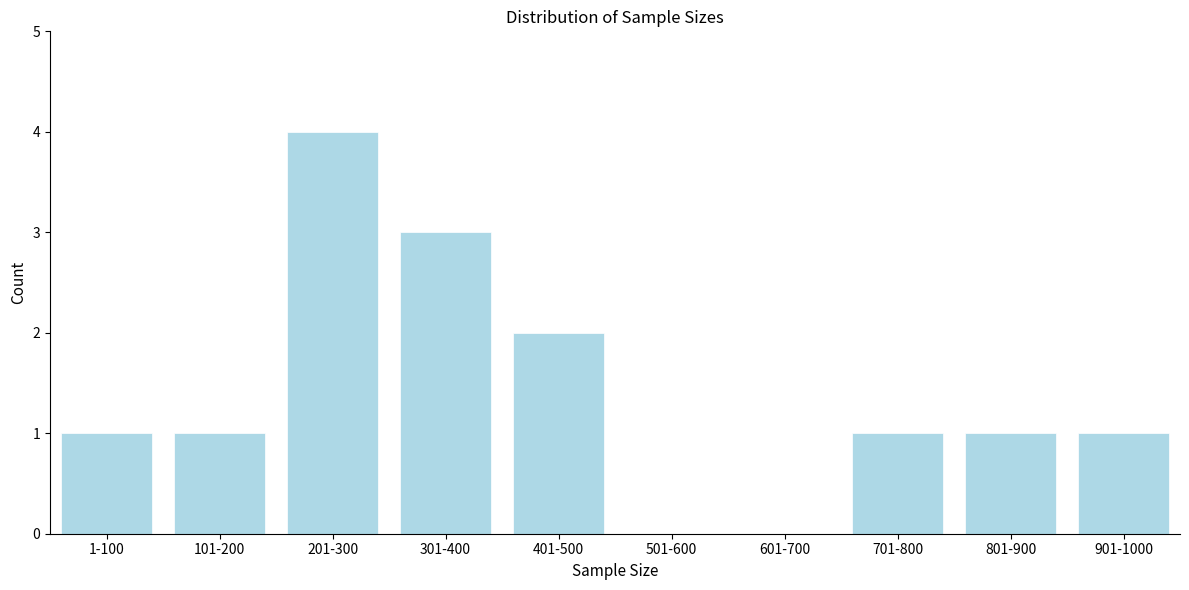

Reading right to left, transcribe all the data shown in this chart.

901-1000=1	801-900=1	701-800=1	601-700=0	501-600=0	401-500=2	301-400=3	201-300=4	101-200=1	1-100=1